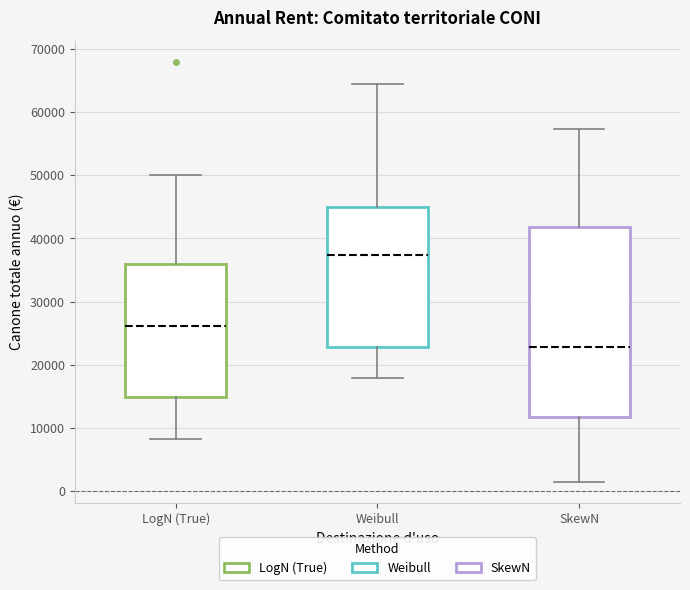

Where is the upper edge of the box for Weibull on the y-axis? The values are not printed on the chart, so give them approximately, as read against the axis.

45000